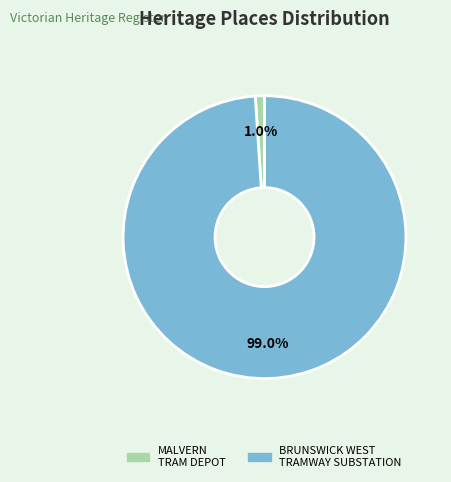

Which slice is the smallest?

MALVERN TRAM DEPOT